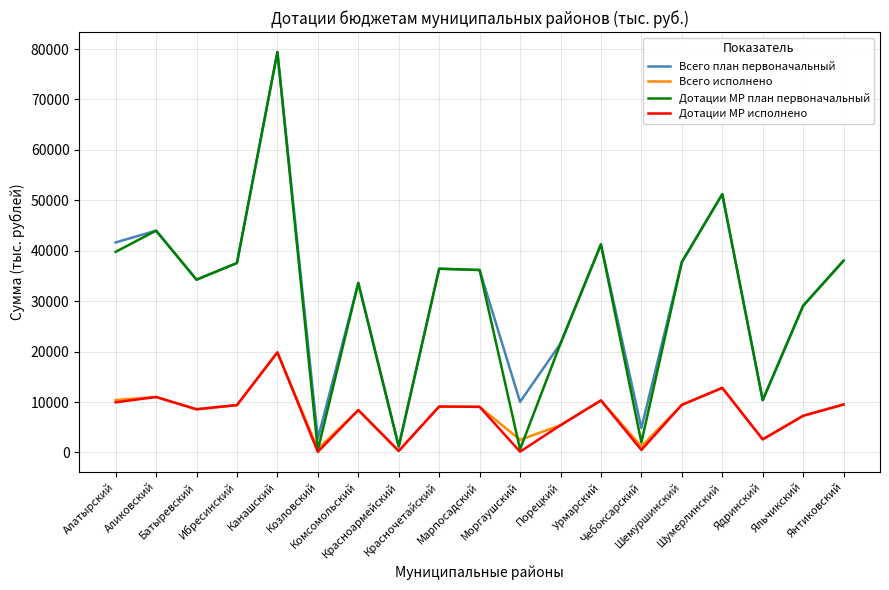

What is the maximum value for Дотации МР исполнено?

19852.8